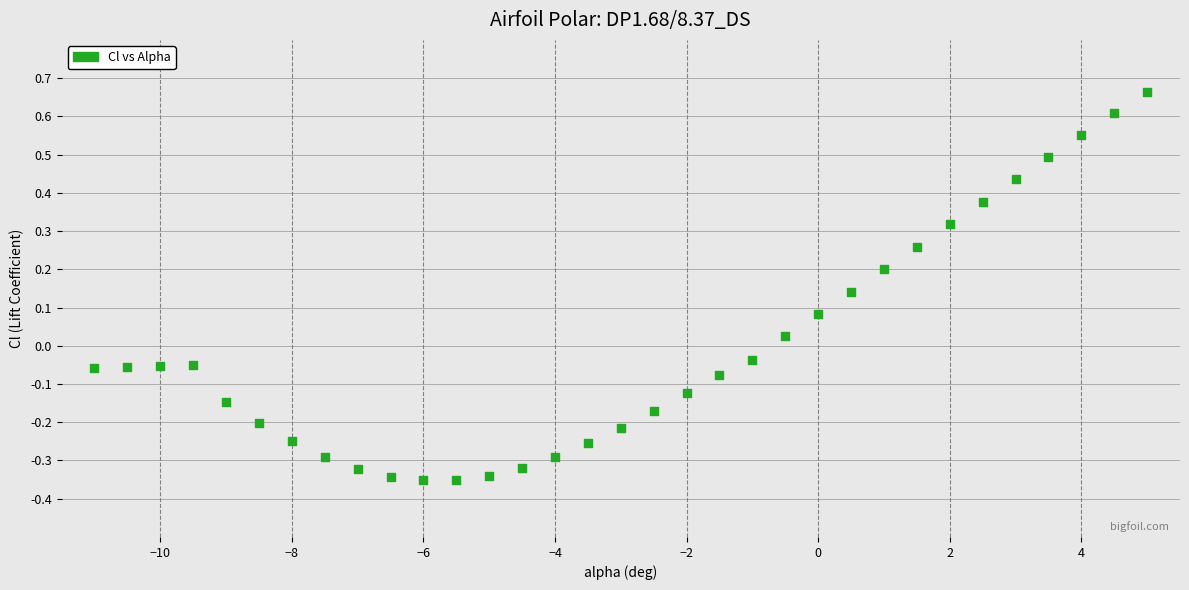

What is the range of Y values (max minus min)?

1.0